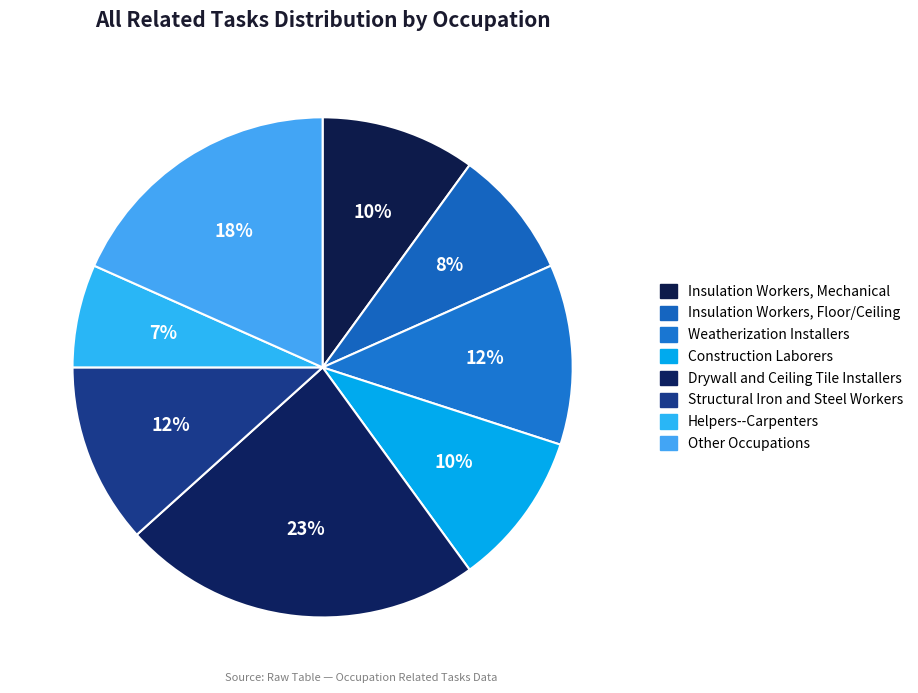

What portion of the pie excludes Structural Iron and Steel Workers?

88.3%